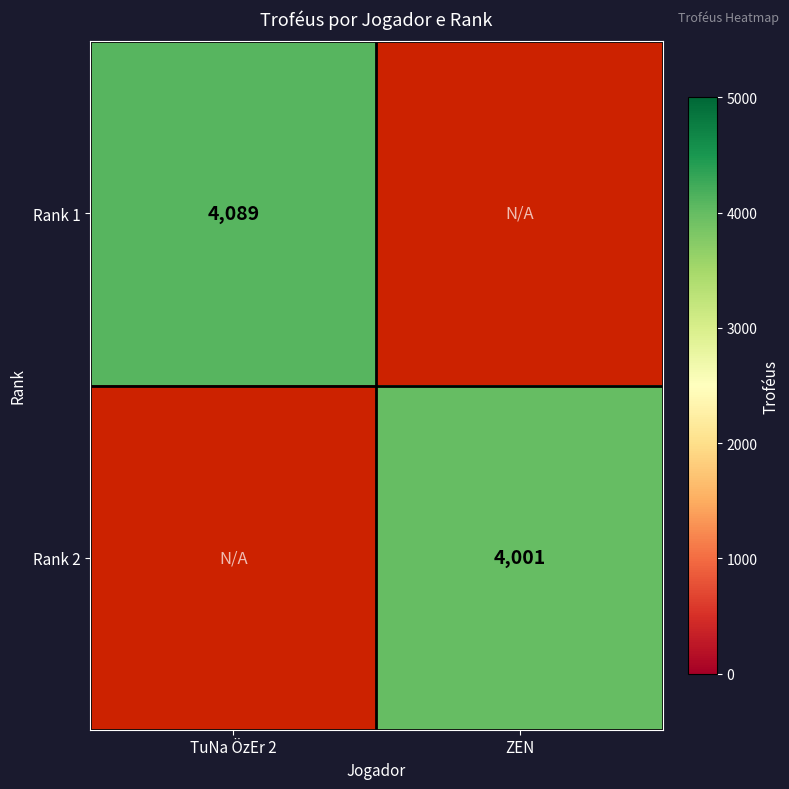

Is the value of Rank 2 at ZEN greater than the value of Rank 1 at TuNa ÖzEr 2?

No